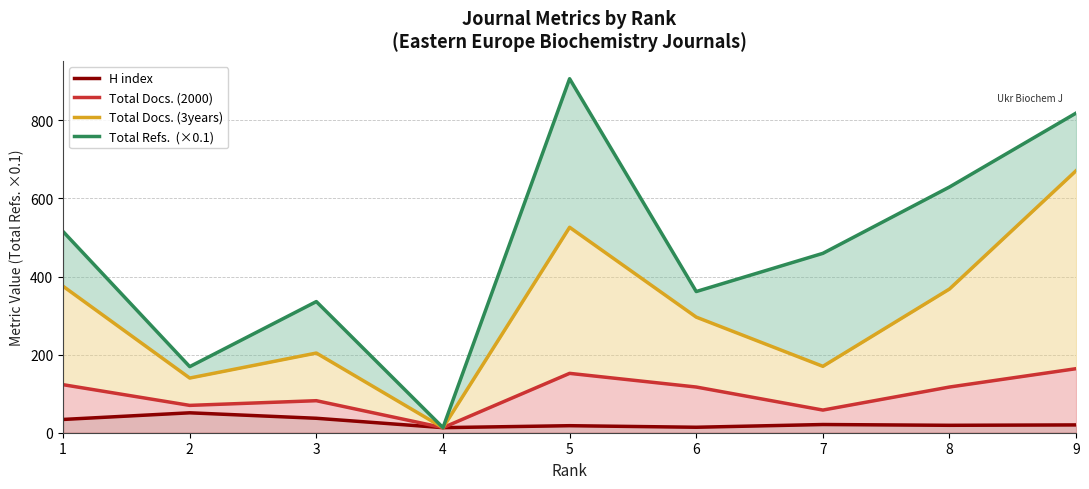

The value of Total Refs.  (×0.1) at 5 is 598.2. True or false?

False